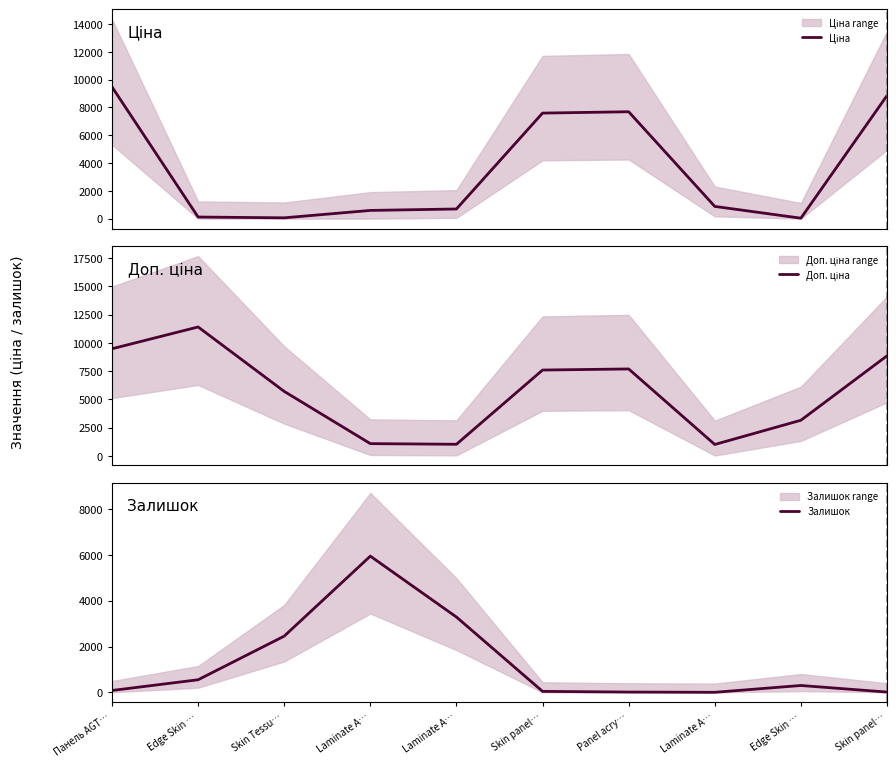

Which category has the lowest value in the Доп. ціна series?

Laminate A…